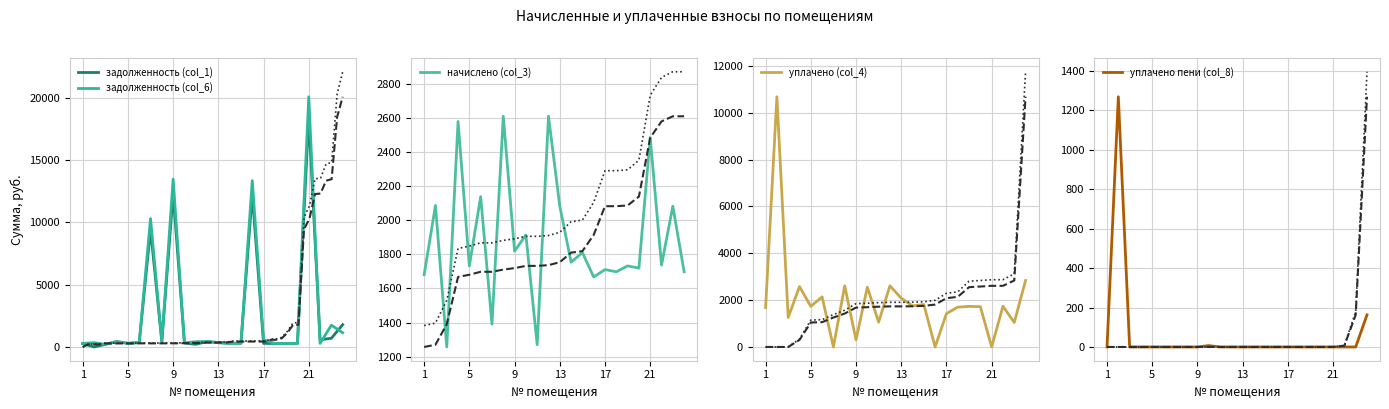

True or false: задолженность (col_1) has a value of 279.4 at 7.

False